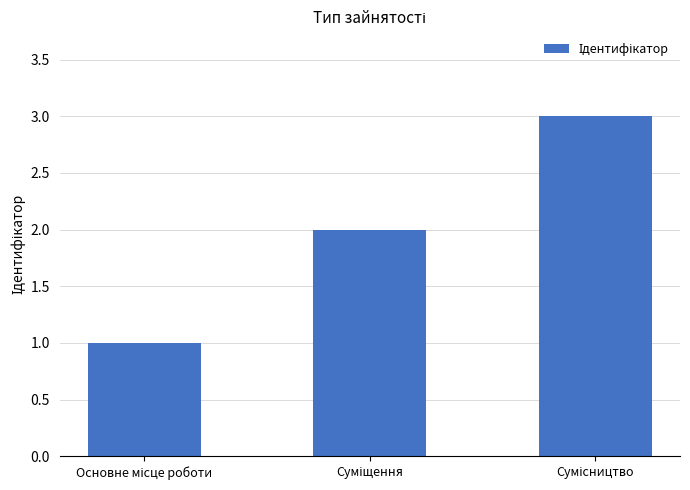

What is the greatest value displayed?

3